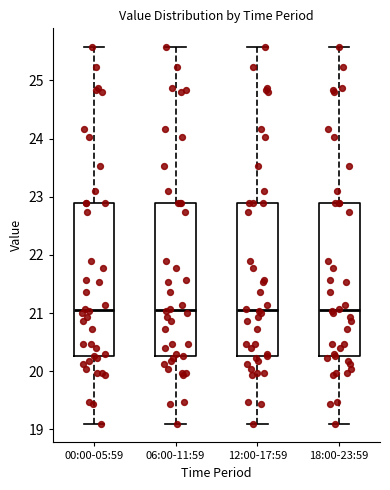

Reading left to right, transcribe this box plot: for each box, give where its median line is, the range the box spans, and where its two whiskers end, as read against the y-axis. The values are not printed on the chart, so give them approximately, as read against the axis.

00:00-05:59: median 21.1, box 20.3 to 22.9, whiskers 19.1 to 25.6
06:00-11:59: median 21.1, box 20.3 to 22.9, whiskers 19.1 to 25.6
12:00-17:59: median 21.1, box 20.3 to 22.9, whiskers 19.1 to 25.6
18:00-23:59: median 21.1, box 20.3 to 22.9, whiskers 19.1 to 25.6